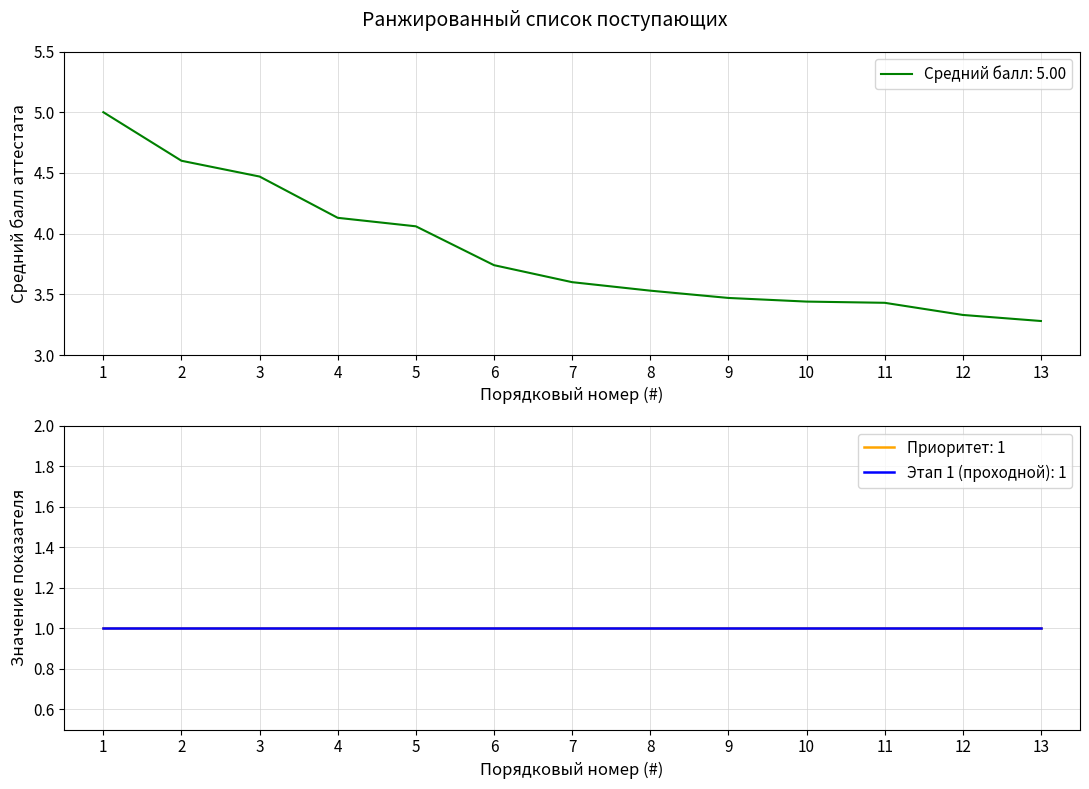

True or false: Этап 1 (Этап 1Среднее) has more than 0 interior local peaks.

False